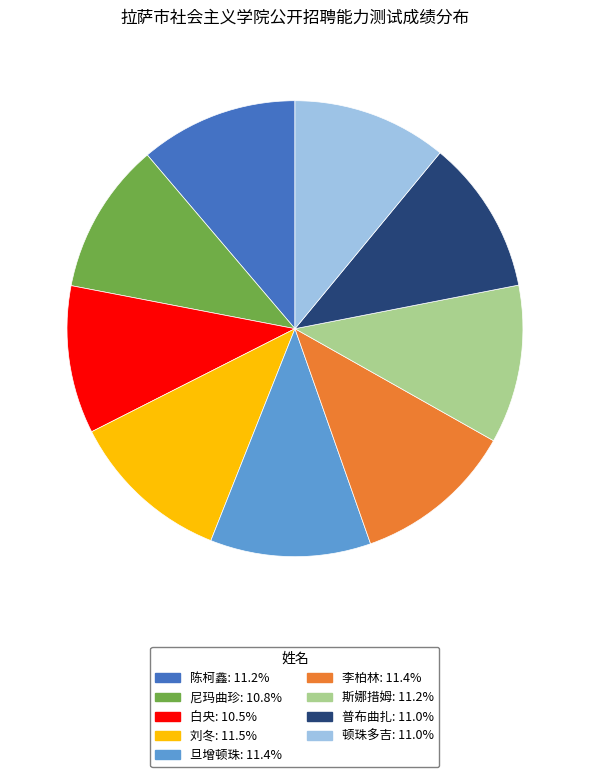

Does 李柏林 represent more than half of the total?

No